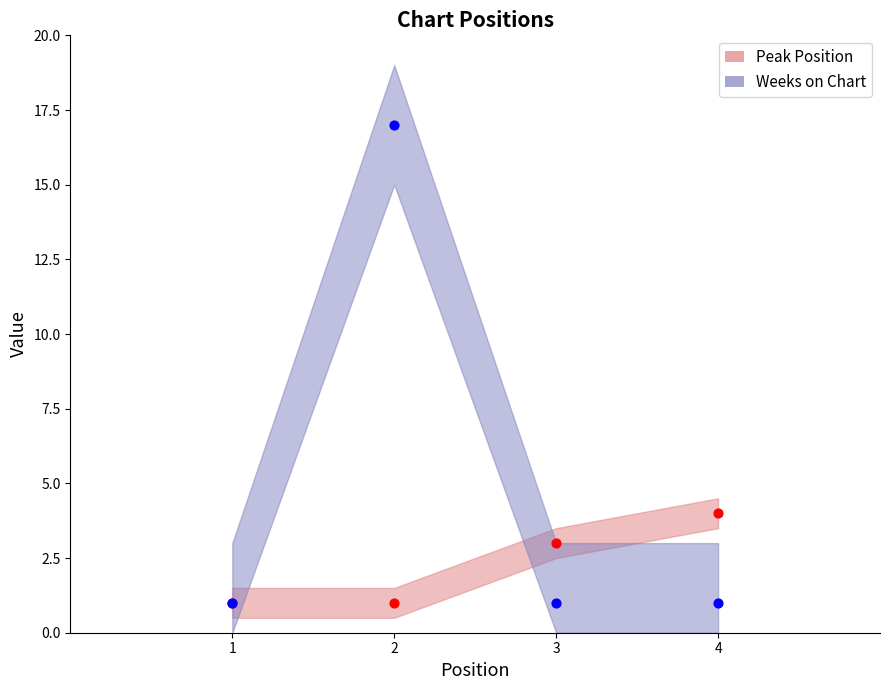

What are all the series names shown in the legend?

Peak Position, Weeks on Chart